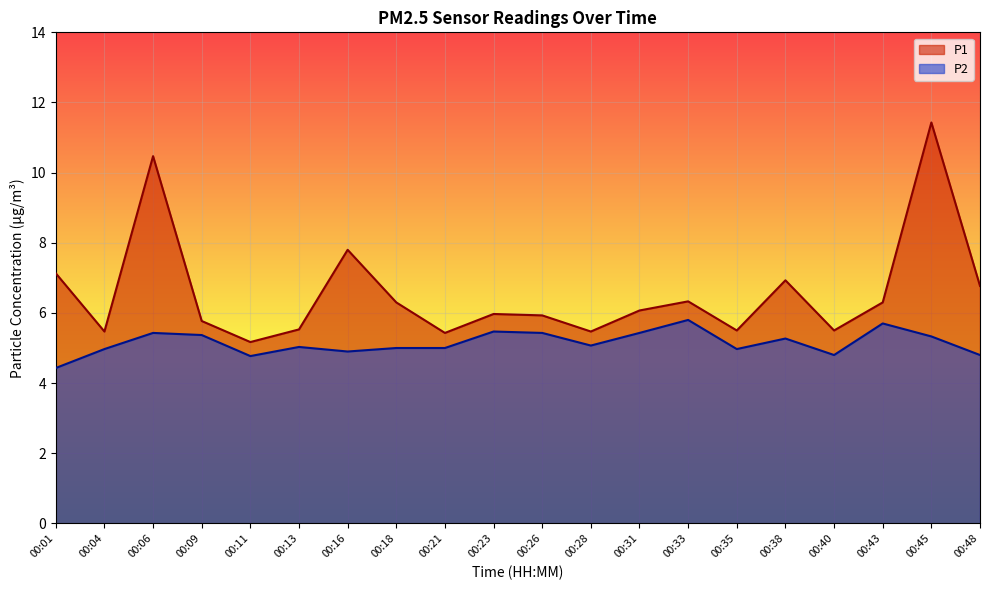

At which category is the sum across all series the highest?

00:45